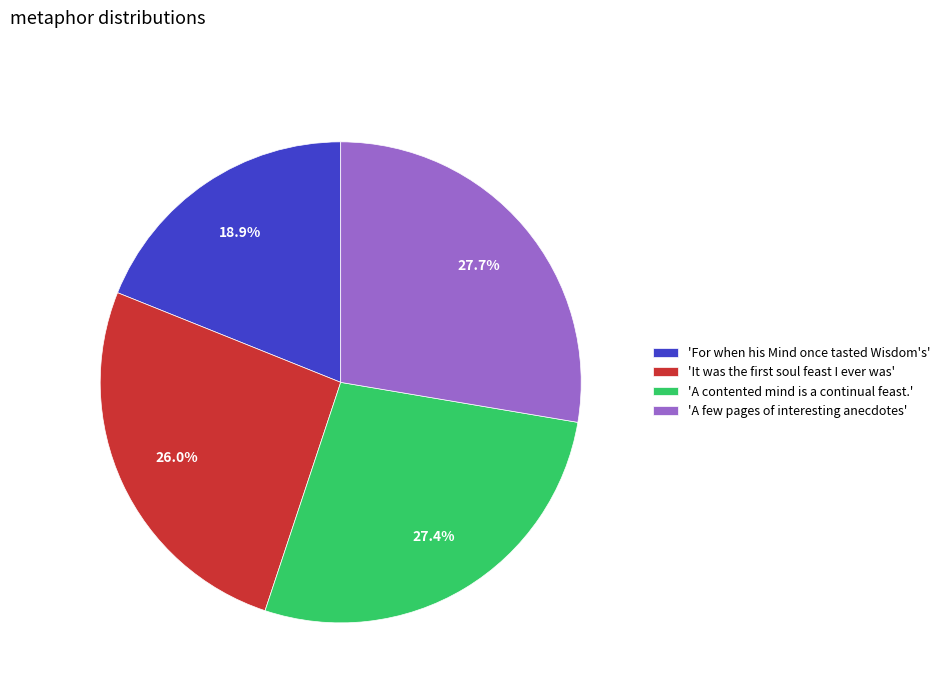

Is there any slice that represents more than half of the pie?

No